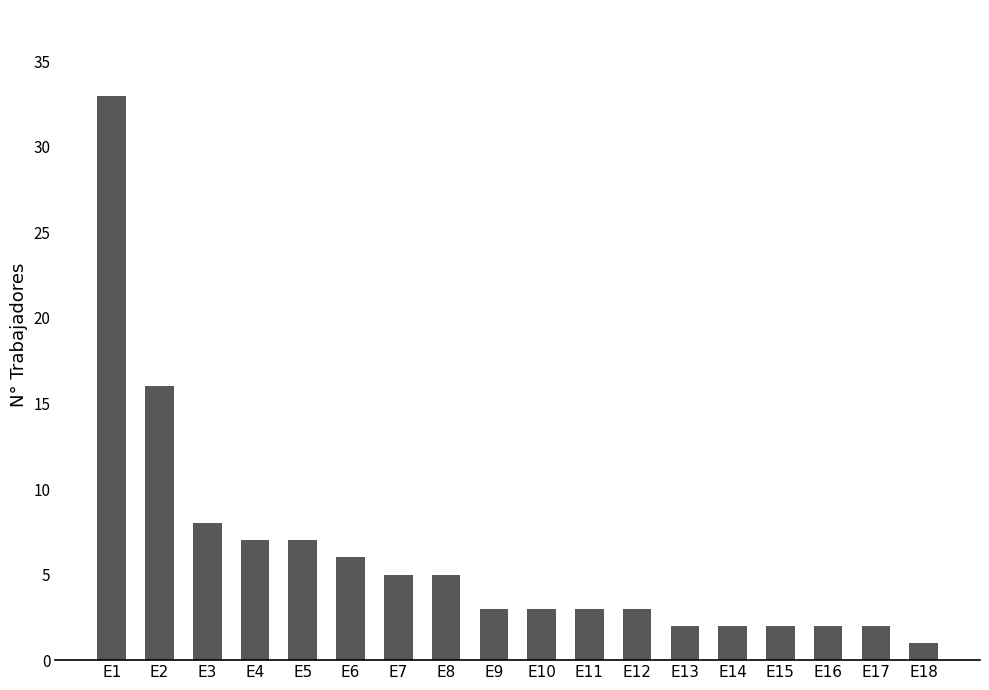

What is the sum of all values?

110